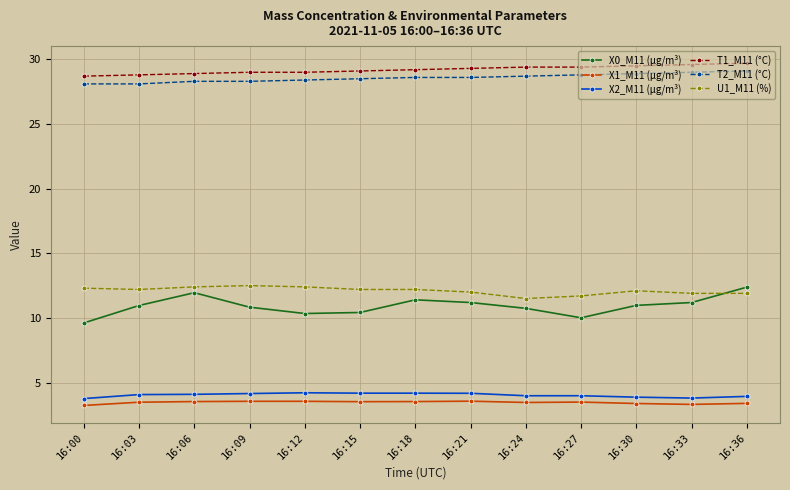

What is the spread (max minus min) of values at 16:36?

26.3